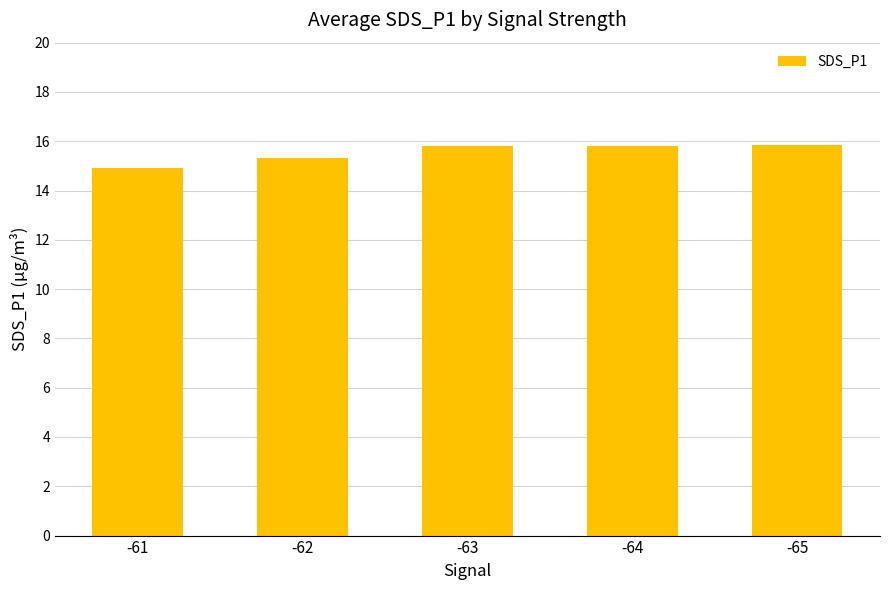

What is the smallest value displayed?

14.9